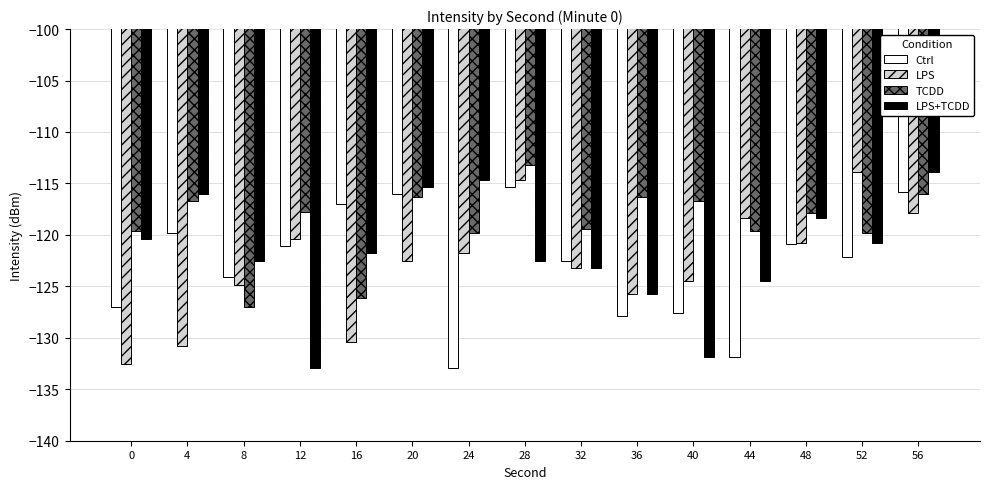

What is the greatest value displayed?

-113.2